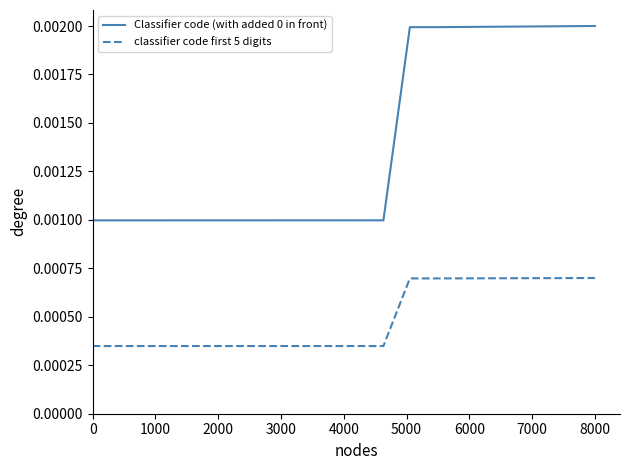

Count the number of categories in the chart.

20